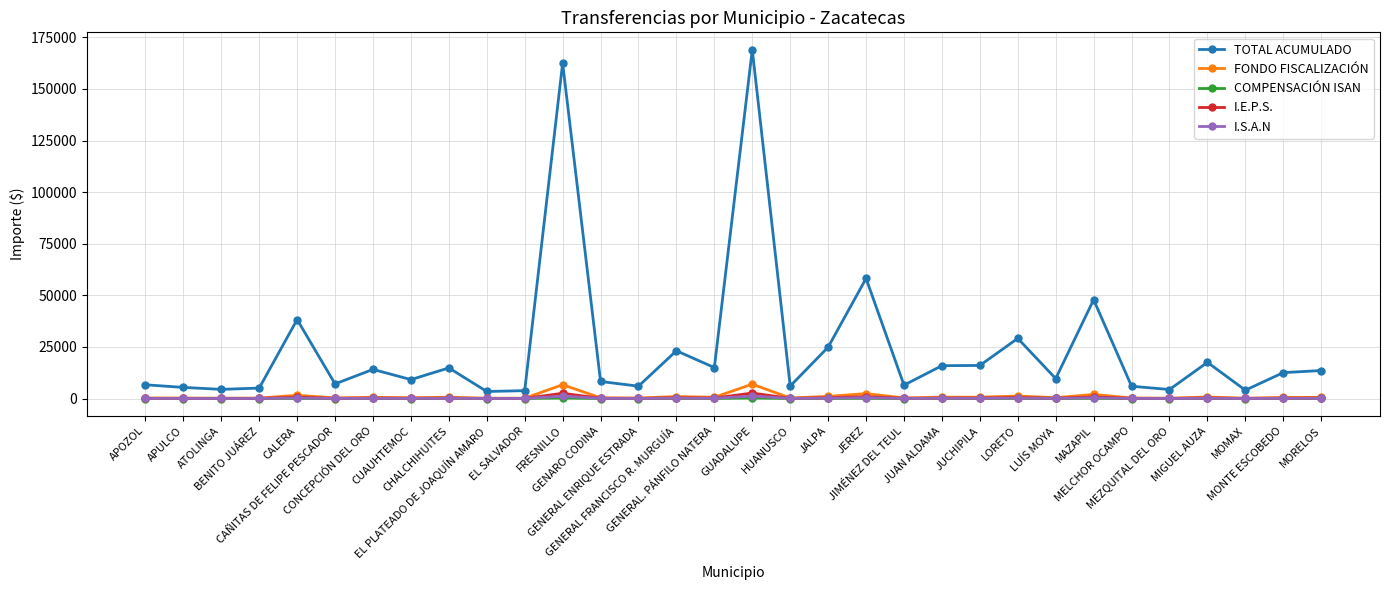

What is the greatest value displayed?

169008